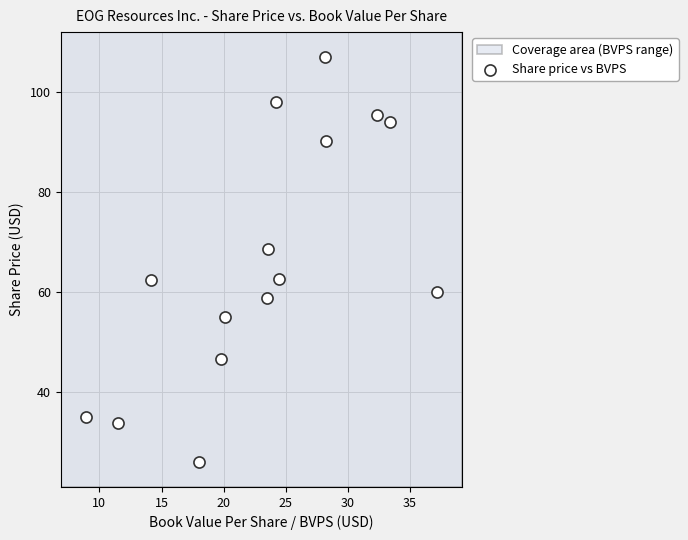

What is the range of X values (max minus min)?

28.3